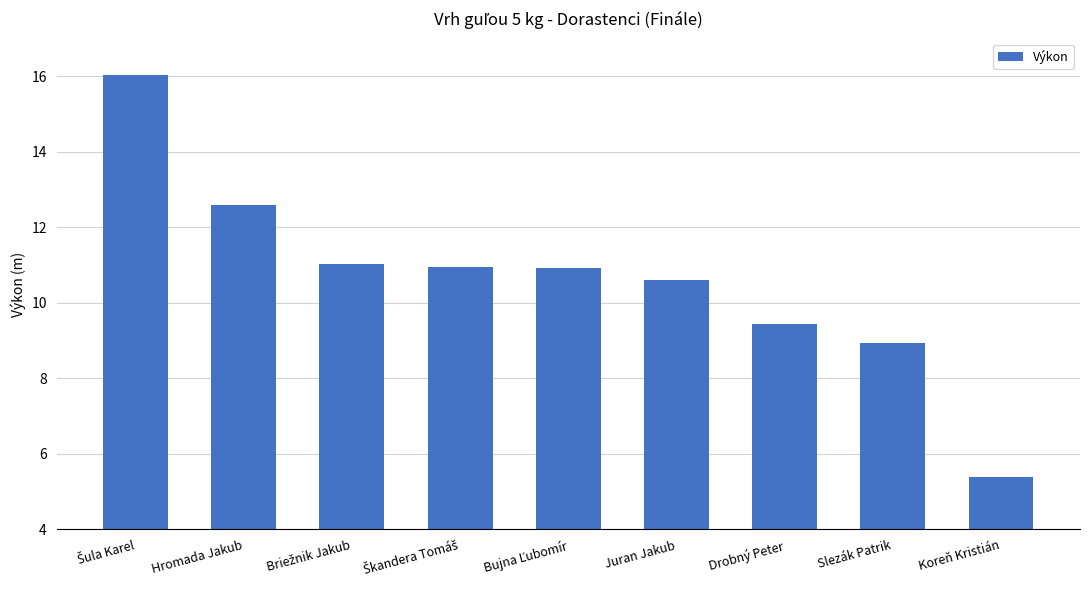

Is it true that the value at Juran Jakub is 3.1?

False